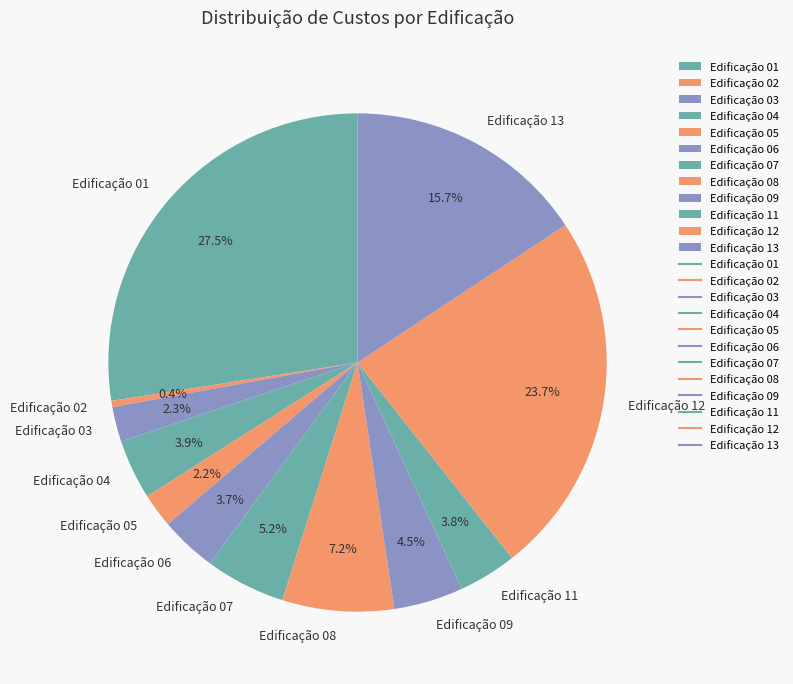

To the nearest percent, what is the difference between the Edificação 05 and Edificação 11 slice percentages?

2%